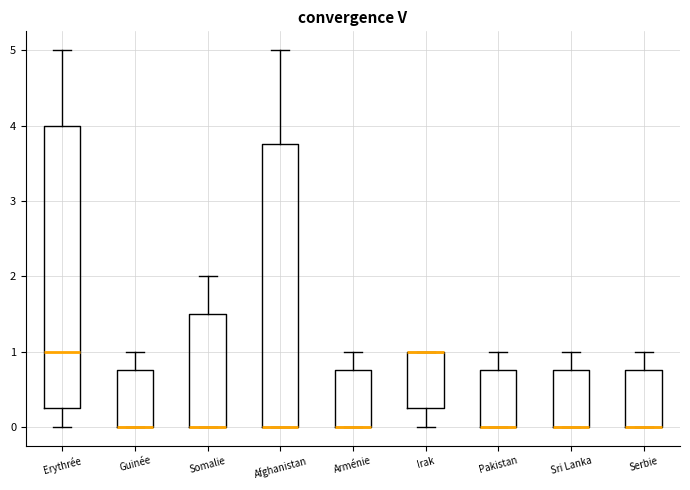

Reading left to right, read every box against the y-axis: the position of its median line, the range the box covers, and the ends of its whiskers. The values are not printed on the chart, so give them approximately, as read against the axis.

Erythrée: median 1.0, box 0.3 to 4.0, whiskers 0.0 to 5.0
Guinée: median 0.0 (drawn on the box's lower edge), box 0.0 to 0.8, whiskers 0.0 to 1.0
Somalie: median 0.0 (drawn on the box's lower edge), box 0.0 to 1.5, whiskers 0.0 to 2.0
Afghanistan: median 0.0 (drawn on the box's lower edge), box 0.0 to 3.8, whiskers 0.0 to 5.0
Arménie: median 0.0 (drawn on the box's lower edge), box 0.0 to 0.8, whiskers 0.0 to 1.0
Irak: median 1.0 (drawn on the box's upper edge), box 0.3 to 1.0, whiskers 0.0 to 1.0
Pakistan: median 0.0 (drawn on the box's lower edge), box 0.0 to 0.8, whiskers 0.0 to 1.0
Sri Lanka: median 0.0 (drawn on the box's lower edge), box 0.0 to 0.8, whiskers 0.0 to 1.0
Serbie: median 0.0 (drawn on the box's lower edge), box 0.0 to 0.8, whiskers 0.0 to 1.0